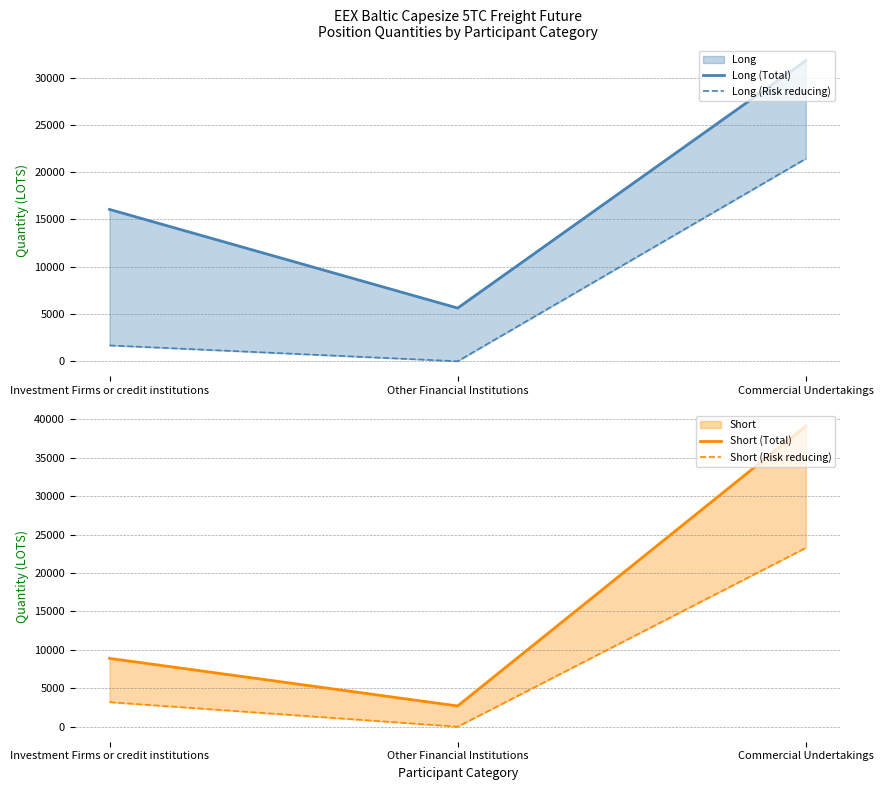

How many categories are shown in the chart?

3